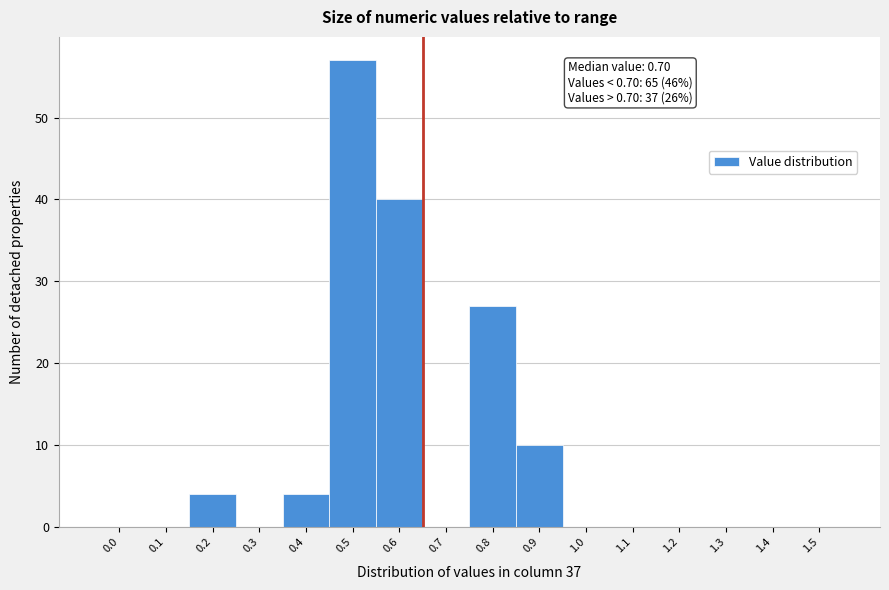

Reading left to right, list all the values displayed in this chart.

0.0=0	0.1=0	0.2=4	0.3=0	0.4=4	0.5=57	0.6=40	0.7=0	0.8=27	0.9=10	1.0=0	1.1=0	1.2=0	1.3=0	1.4=0	1.5=0